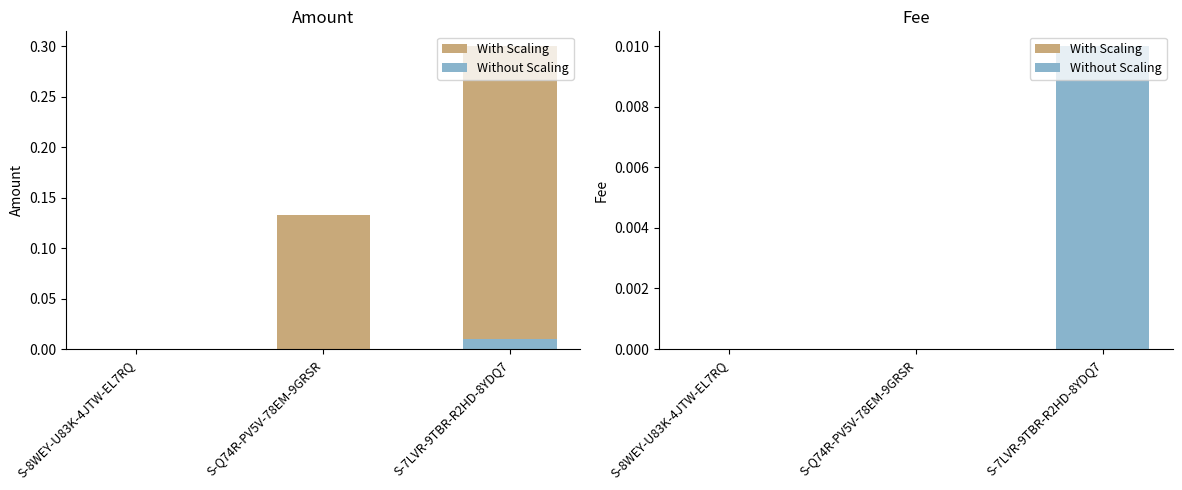

Count the number of data series in this chart.

2